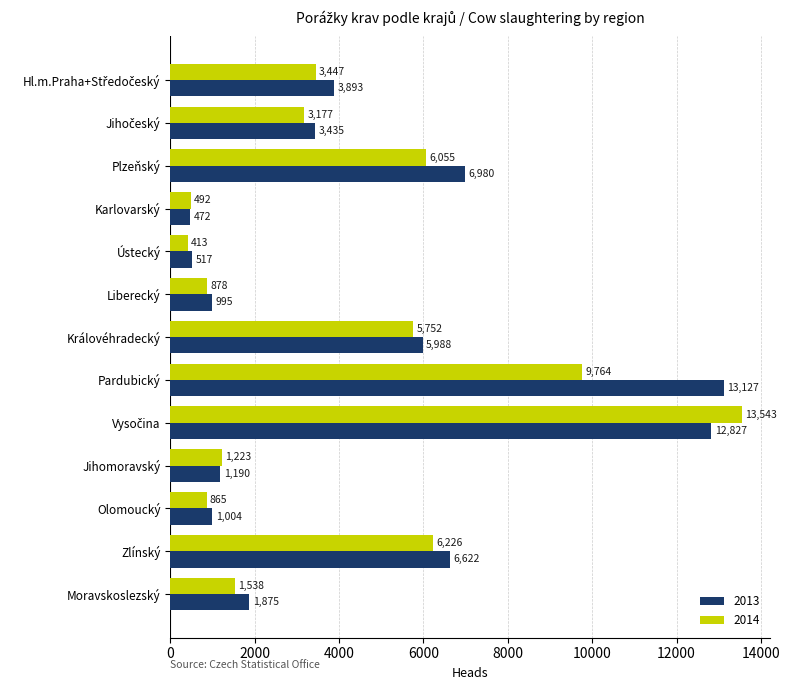

Where is 2014 nearest to the value 6978?

Zlínský